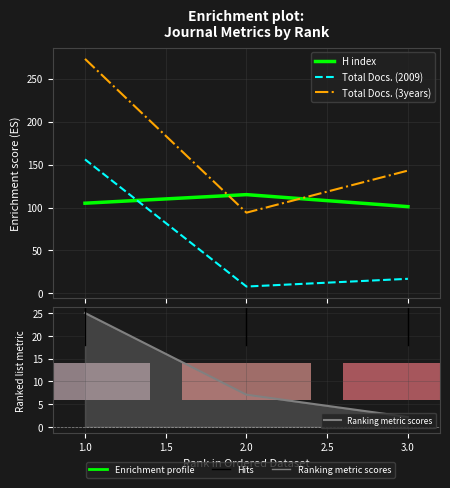

What are all the series names shown in the legend?

H index, Total Docs. (2009), Total Docs. (3years), Ranking metric scores